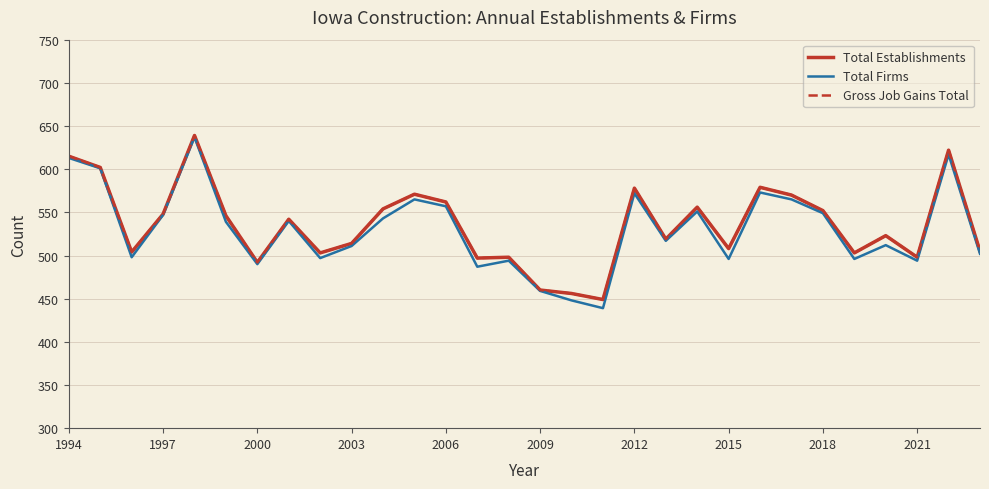

Reading left to right, transcribe all the data shown in this chart.

Total Establishments: 615	602	504	548	639	546	492	542	503	514	554	571	562	497	498	460	456	449	578	519	556	508	579	570	552	503	523	498	622	505
Total Firms: 613	601	498	547	637	539	490	540	497	511	543	565	557	487	494	459	448	439	572	517	551	496	573	565	549	496	512	494	617	502
Gross Job Gains Total: 615	602	504	548	639	546	492	542	503	514	554	571	562	497	498	460	456	449	578	519	556	508	579	570	552	503	523	498	622	505